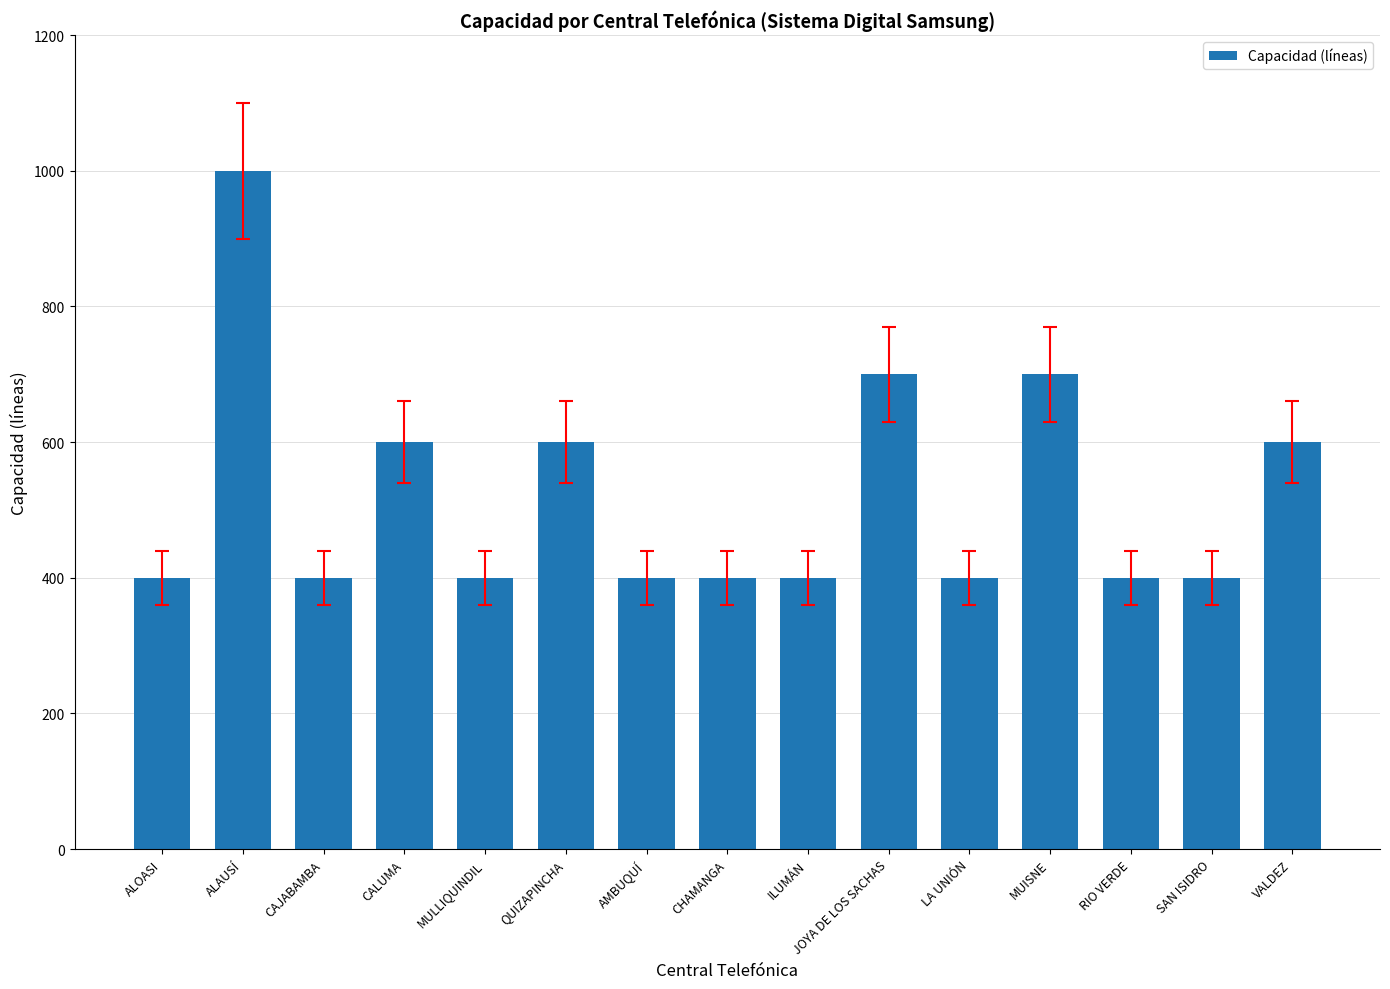

The value at AMBUQUÍ is 206. True or false?

False